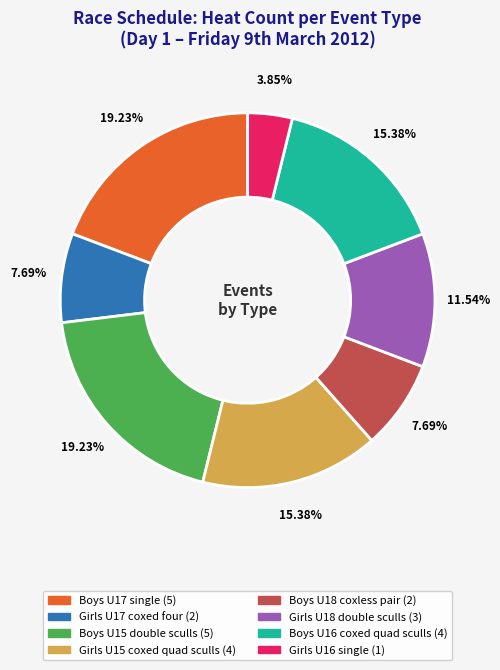

Is there any slice that represents more than half of the pie?

No